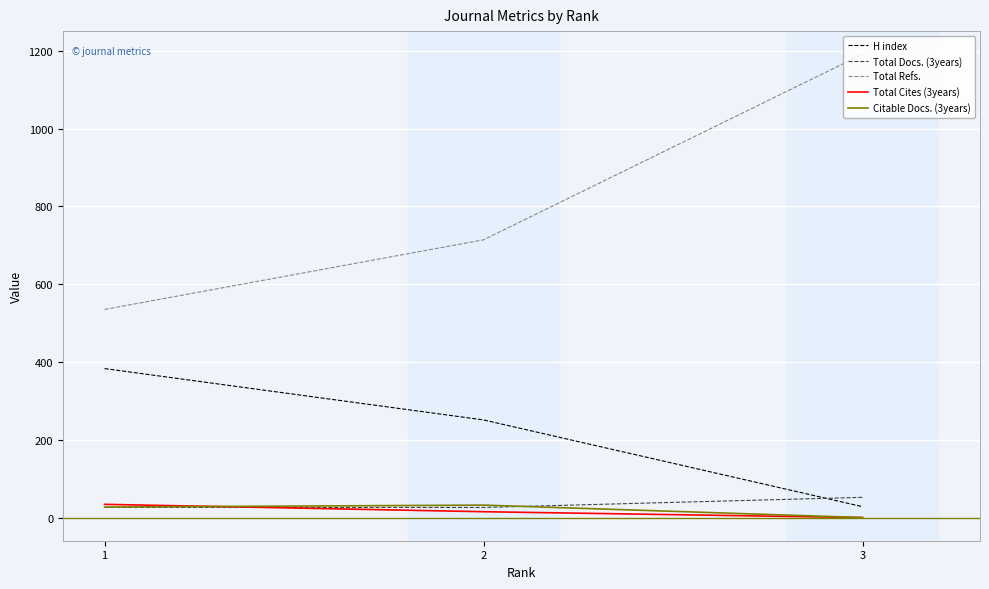

Is it true that Citable Docs. (3years) equals 27 at 1?

True